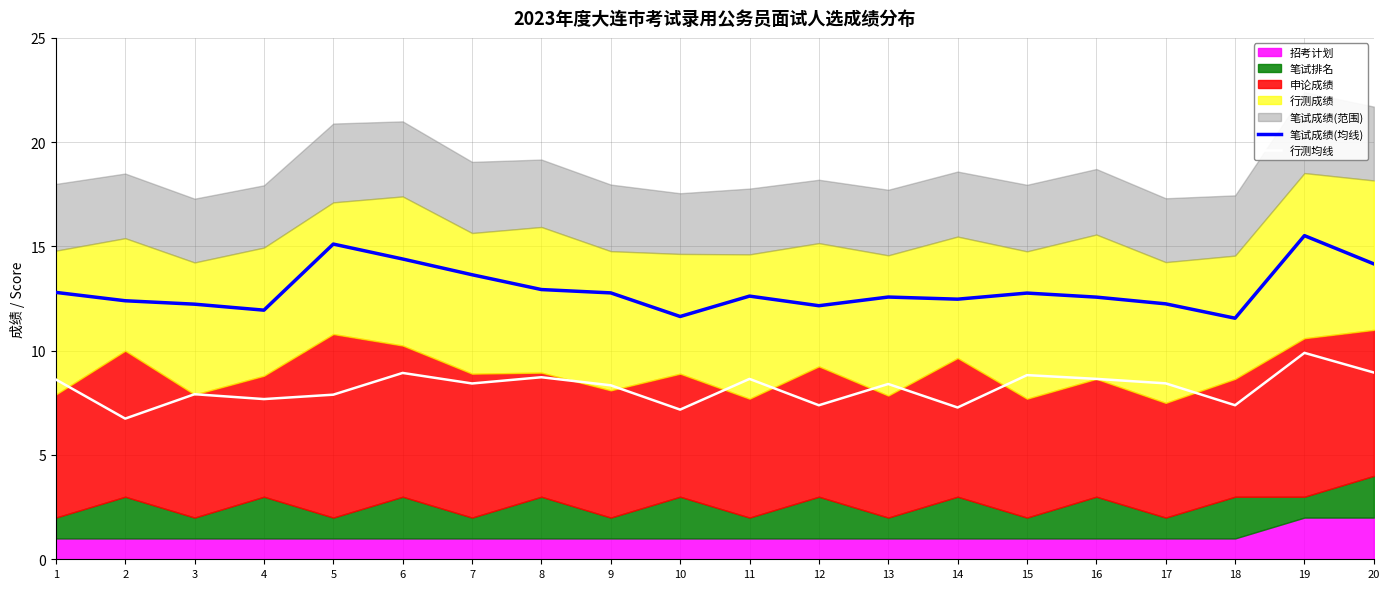

What is the sum of all 行测均线 values?

164.3